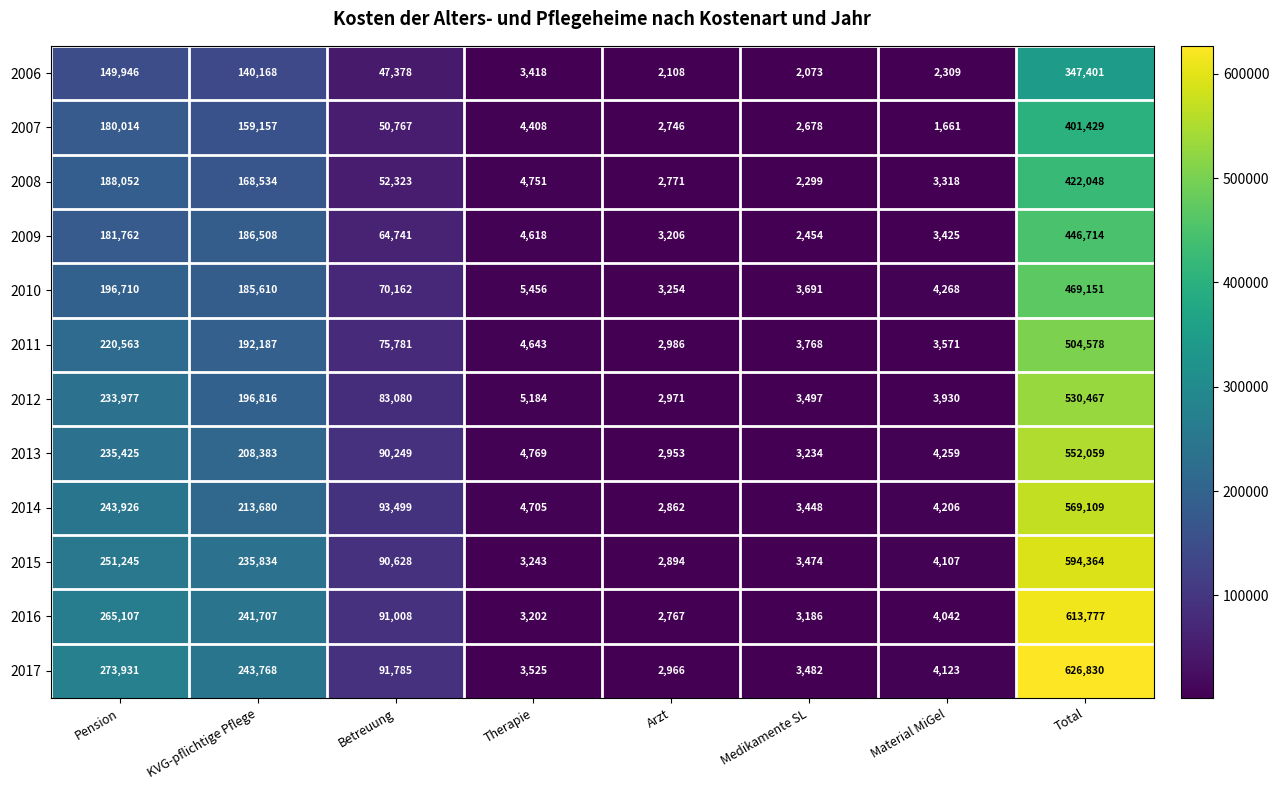

What is the highest value of the 2006 series?

347401